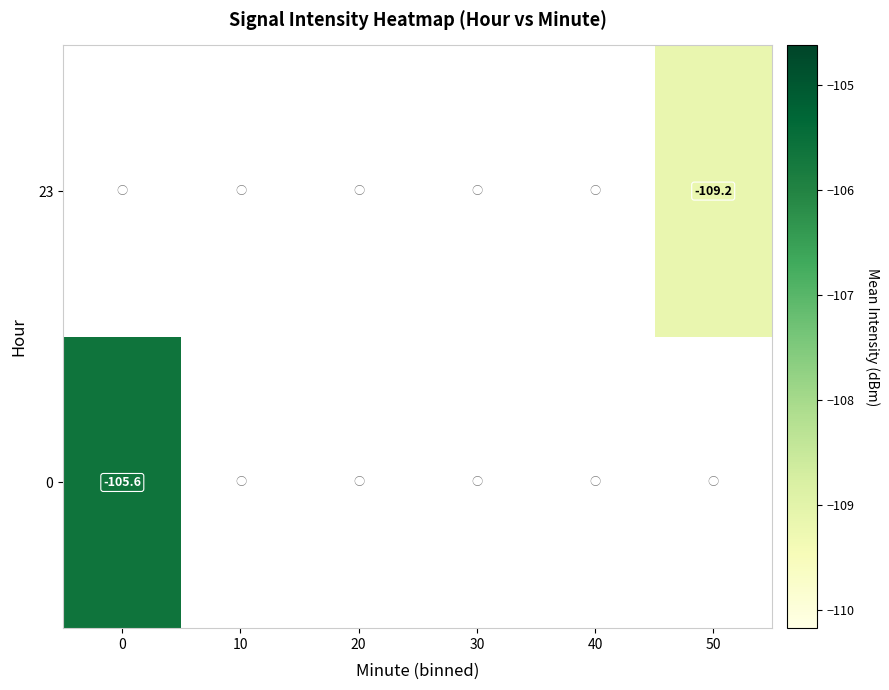

Which has a higher value, 40 or 50?

50